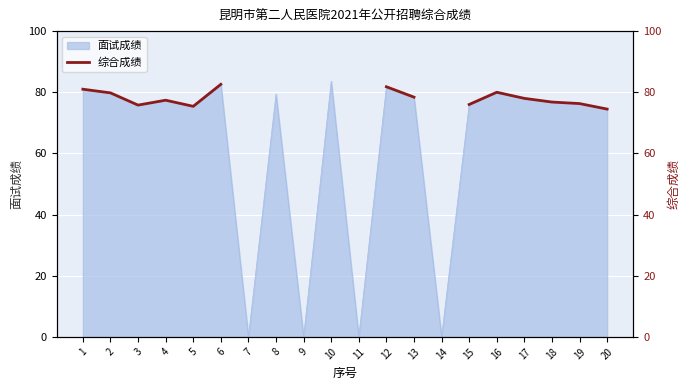

At which label does the data first exceed 79?

1